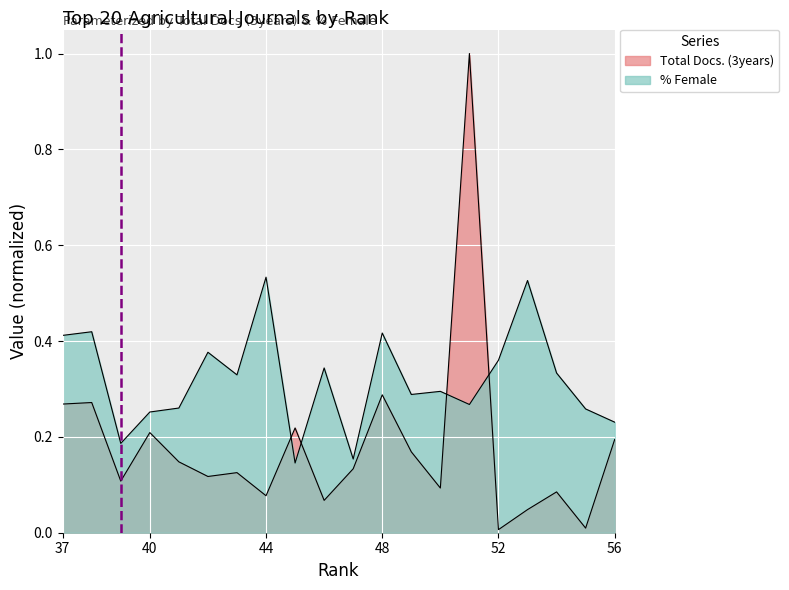

Is the value of %Female at 54 greater than the value of Total Docs. (3years) at 47?

Yes